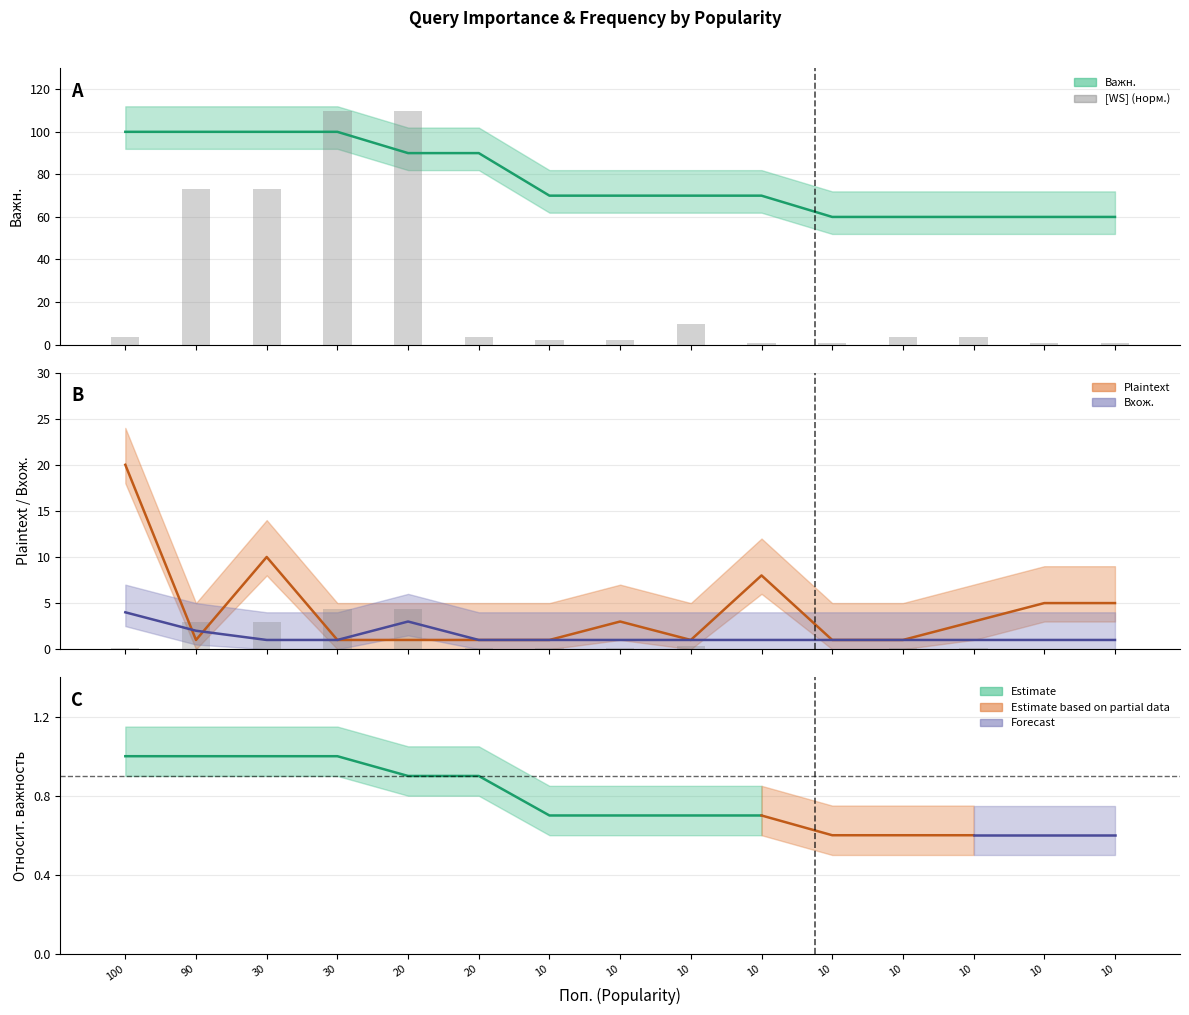

Reading left to right, transcribe all the data shown in this chart.

100=3.7	90=73.1	30=73.1	30=110.0	20=110.0	20=3.7	10=2.1	10=2.1	10=9.9	10=0.7	10=0.7	10=3.5	10=3.5	10=0.5	10=0.5